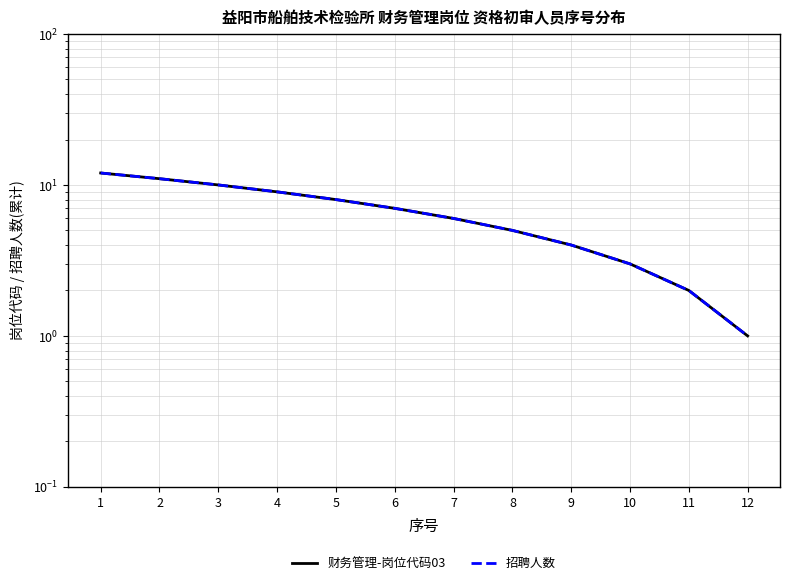

Reading right to left, what are all the values shown in this chart?

财务管理-岗位代码03: 1	2	3	4	5	6	7	8	9	10	11	12
招聘人数: 1	2	3	4	5	6	7	8	9	10	11	12